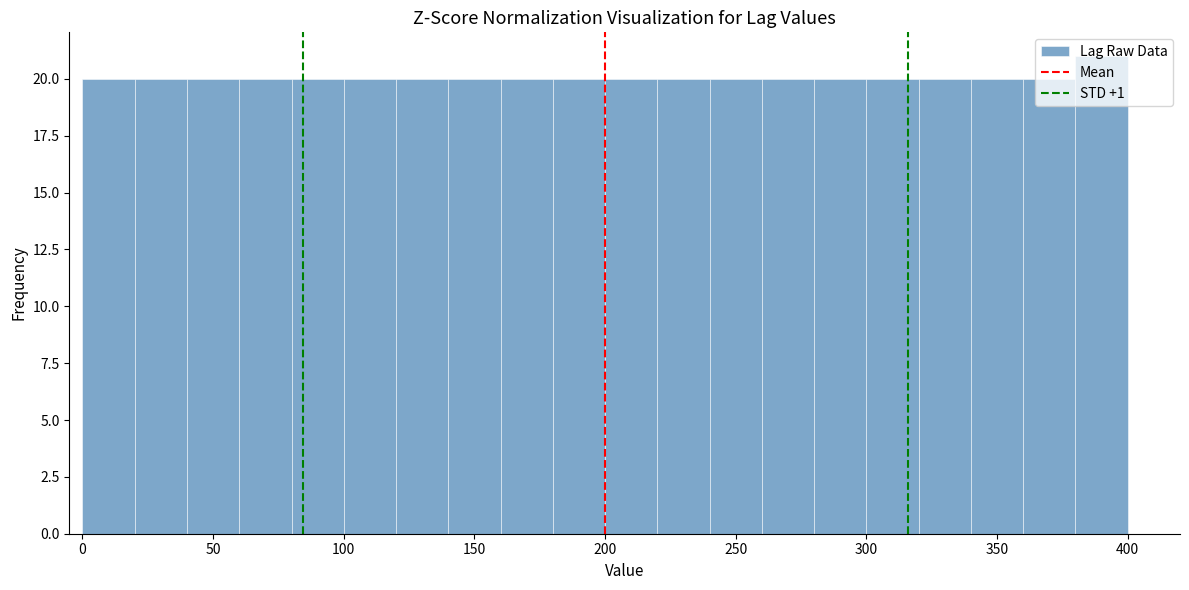

Over which range of the x-axis is the bar tallest?

380 to 400